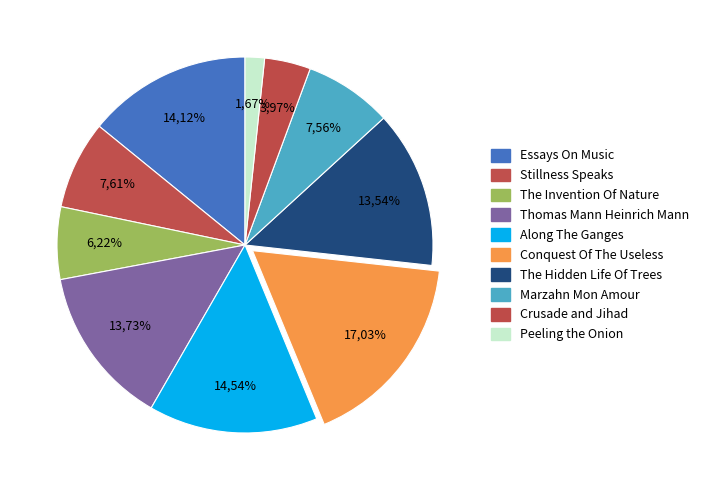

True or false: Thomas Mann Heinrich Mann accounts for 14% of the total.

True